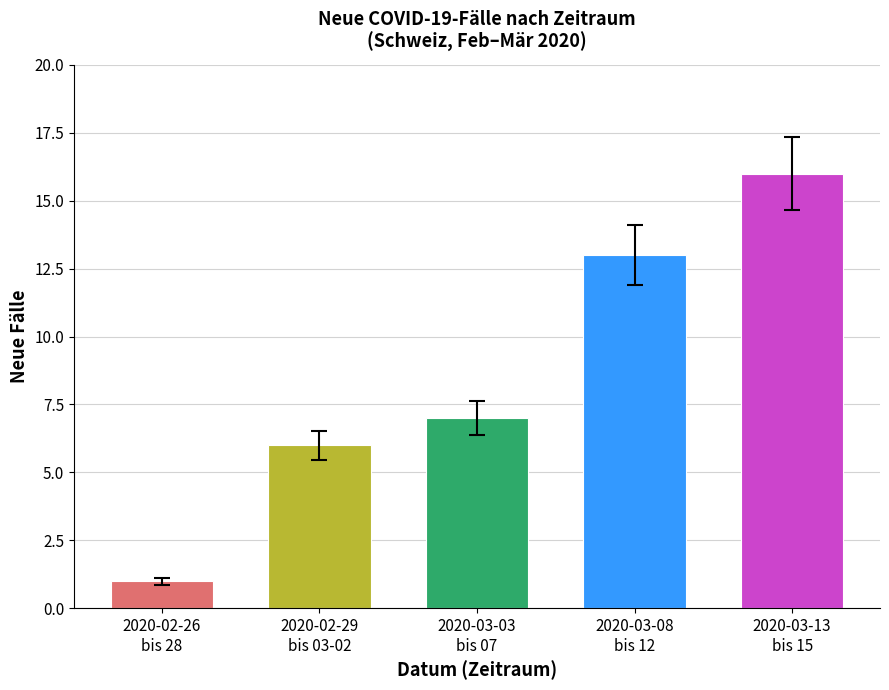

What is the ratio of the value at 2020-03-08
bis 12 to the value at 2020-02-26
bis 28?

13.0